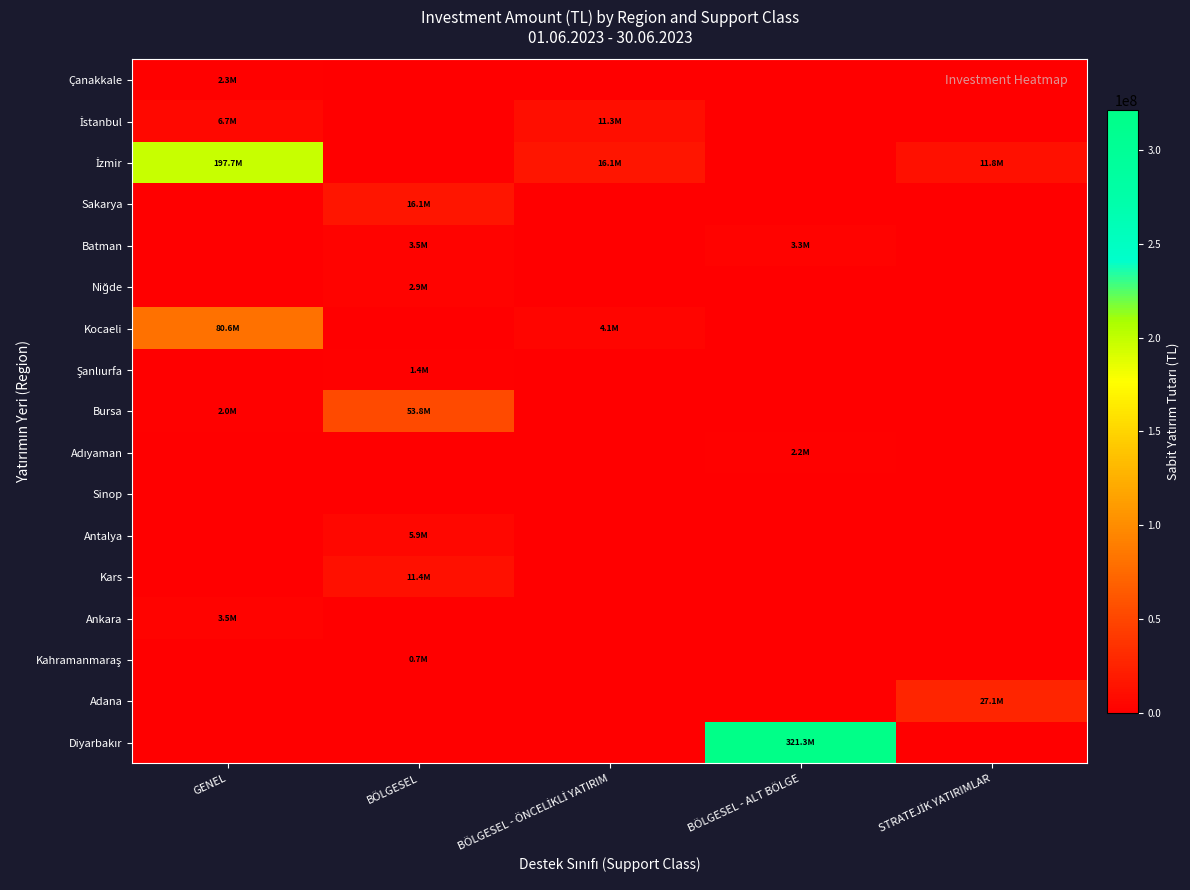

Which series has the largest range (max minus min)?

Diyarbakır